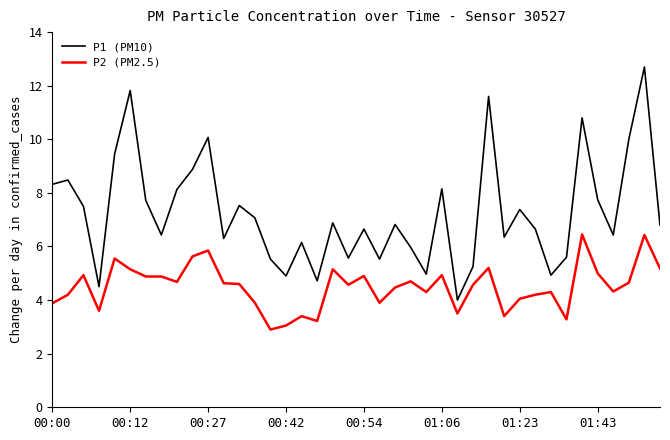

What is the difference between the maximum and minimum values in the P1 (PM10) series?

8.7